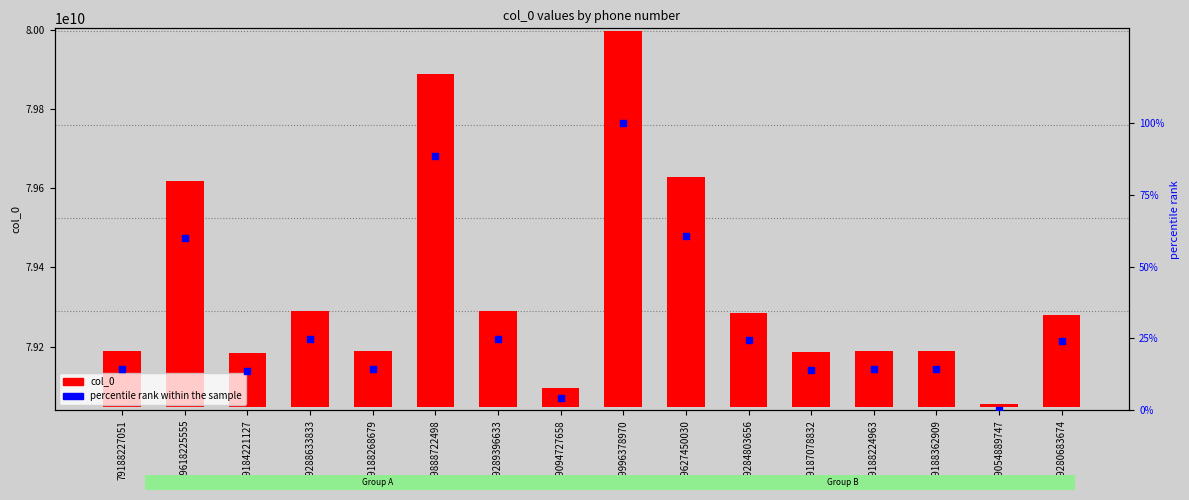

At which category is the sum across all series the highest?

79996378970